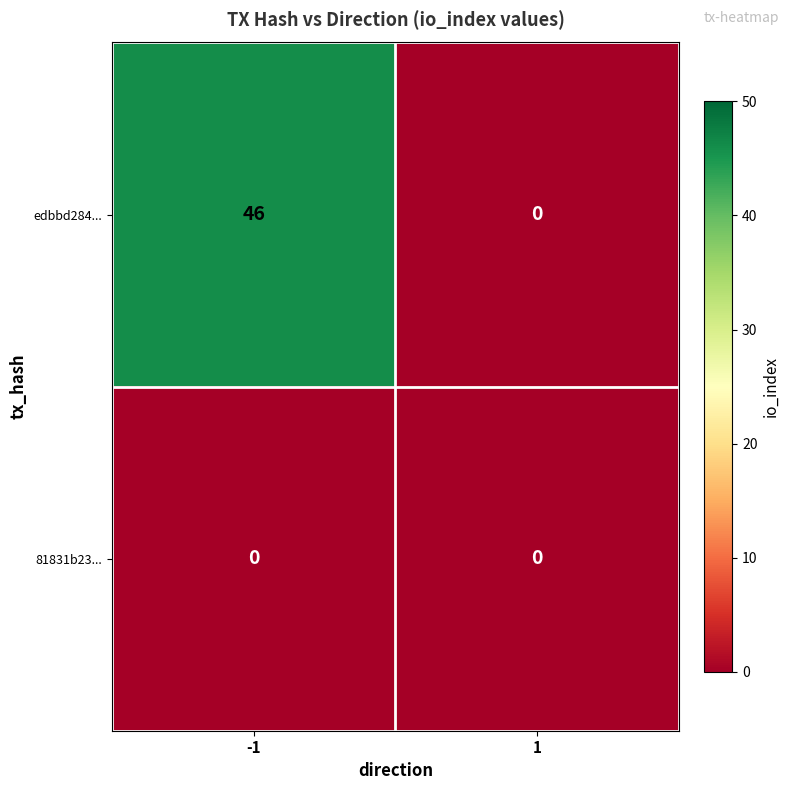

Which series has the largest total across all categories?

edbbd284...